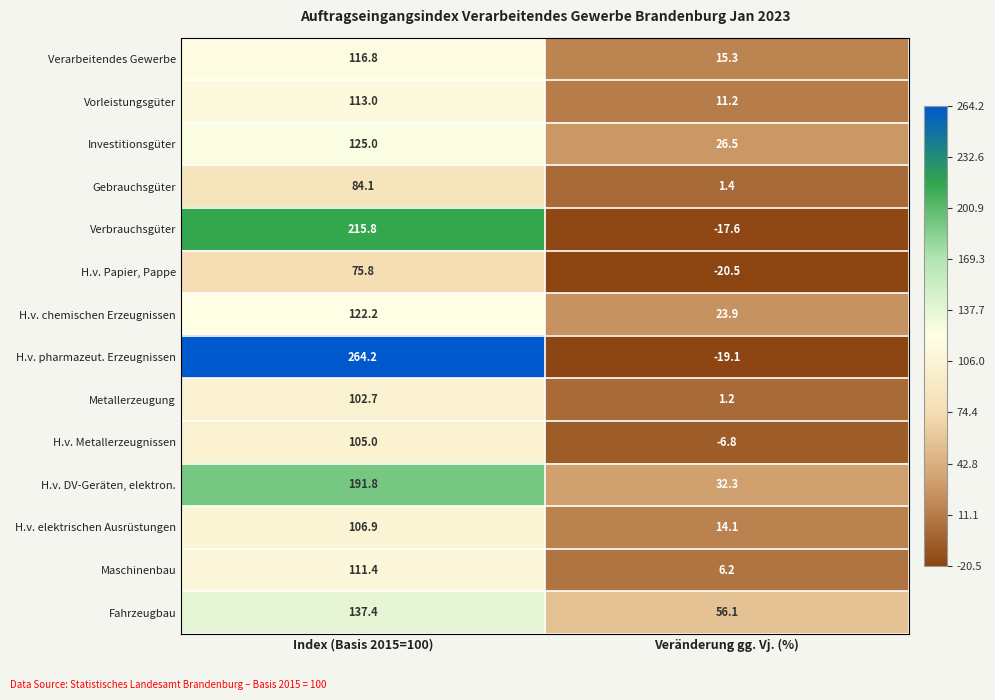

How many values in the H.v. elektrischen Ausrüstungen series are below 106?

1